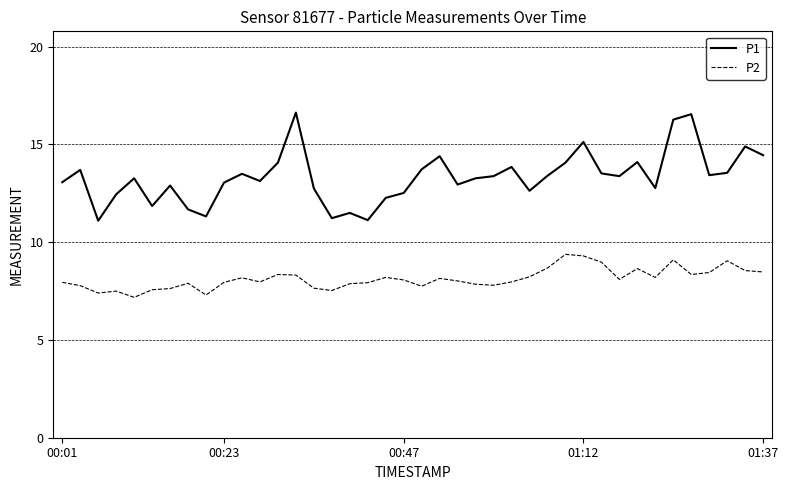

List the series in order of their peak value, highest first.

P1, P2